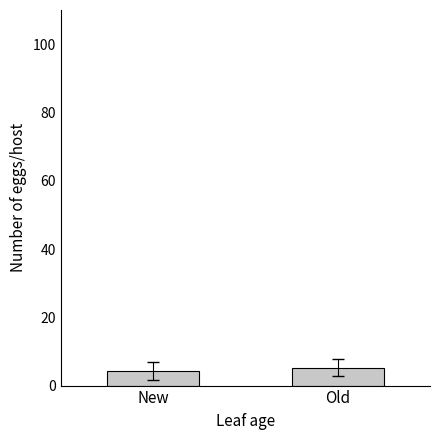

List the labels in order of value, largest first.

Old, New